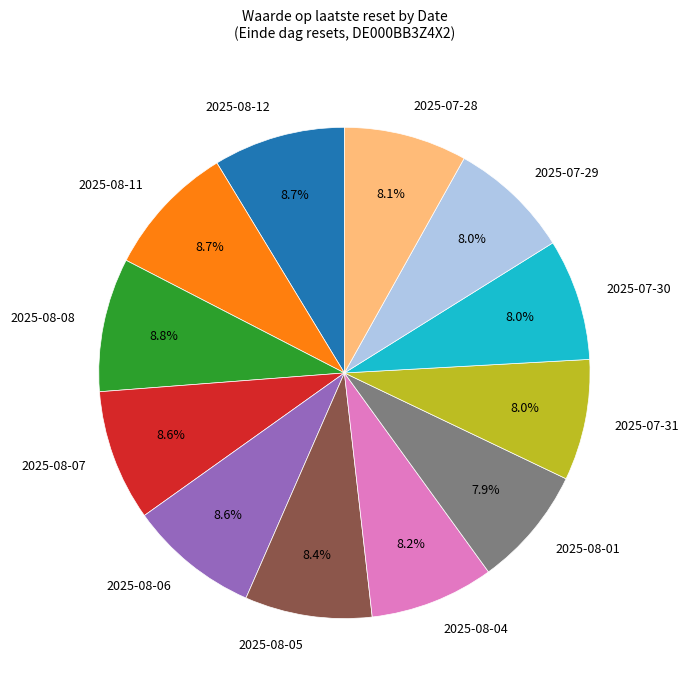

To the nearest percent, what portion does 2025-08-04 represent?

8%